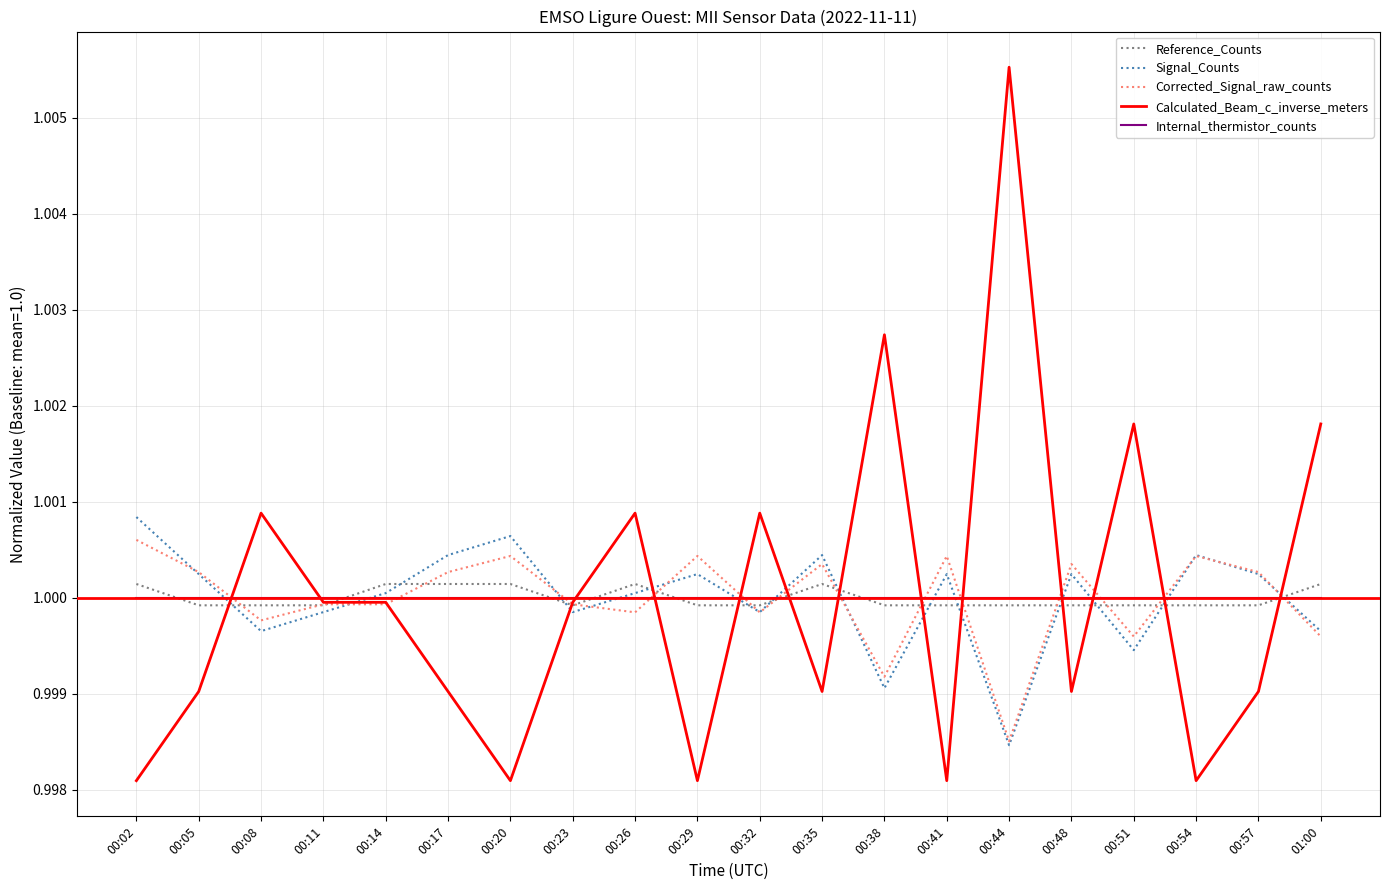

What position from the left is 00:57?

19